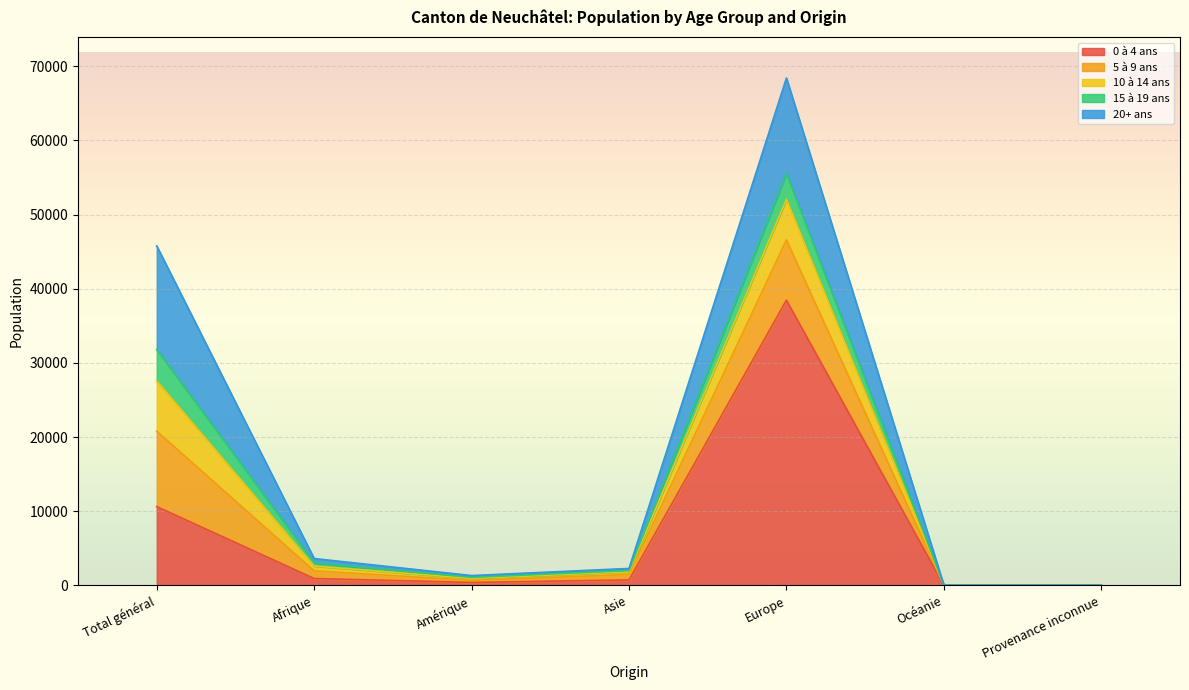

How many data points in 5 à 9 ans are above 725?

3